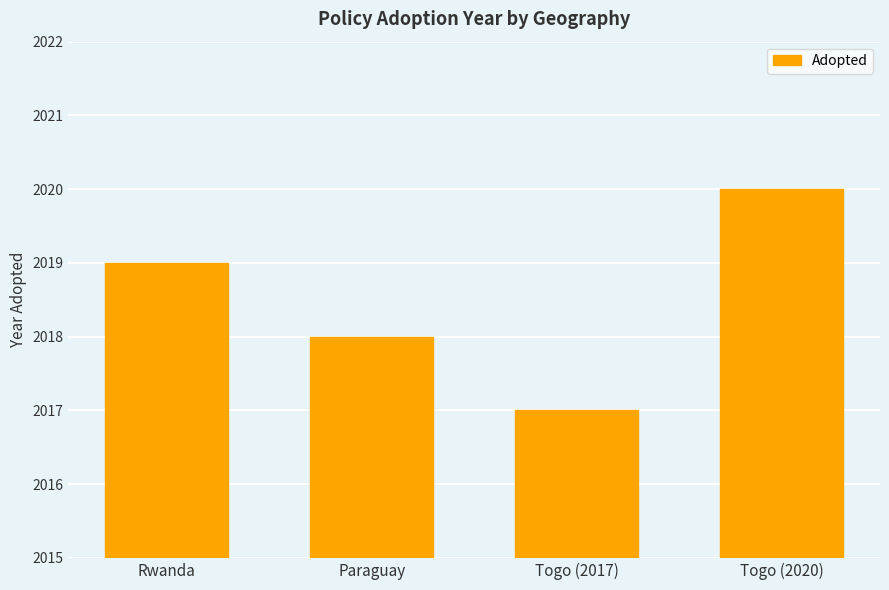

Which label corresponds to the smallest value in the chart?

Togo (2017)